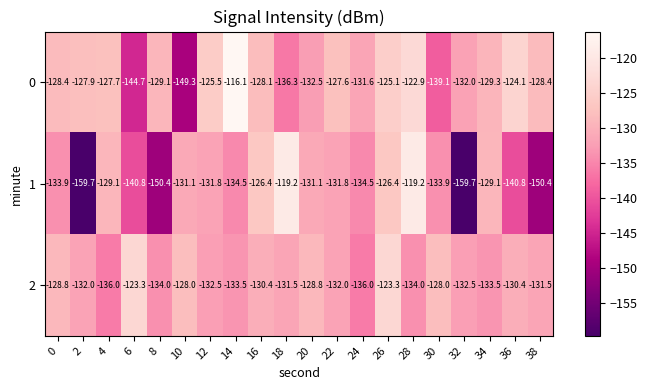

What is the smallest value displayed?

-159.7